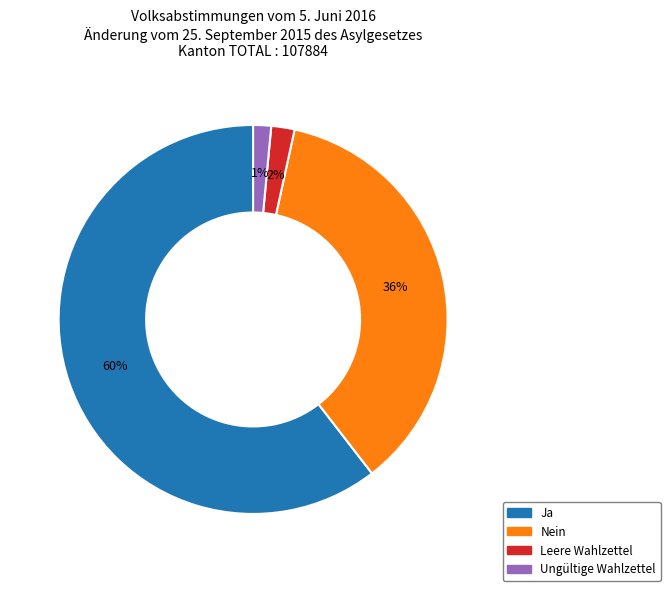

Count the number of slices in the pie.

4